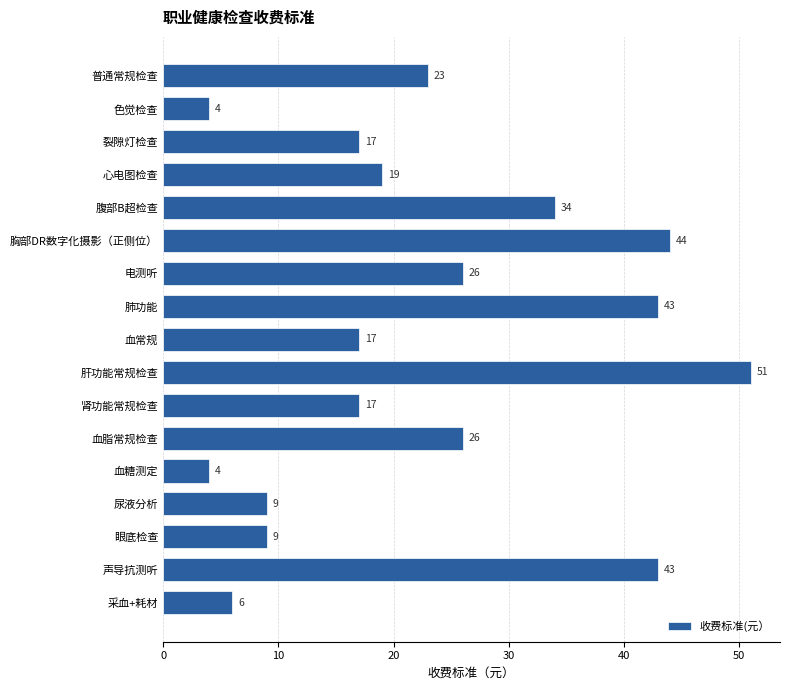

What is the approximate value at 心电图检查, to the nearest 10?

20